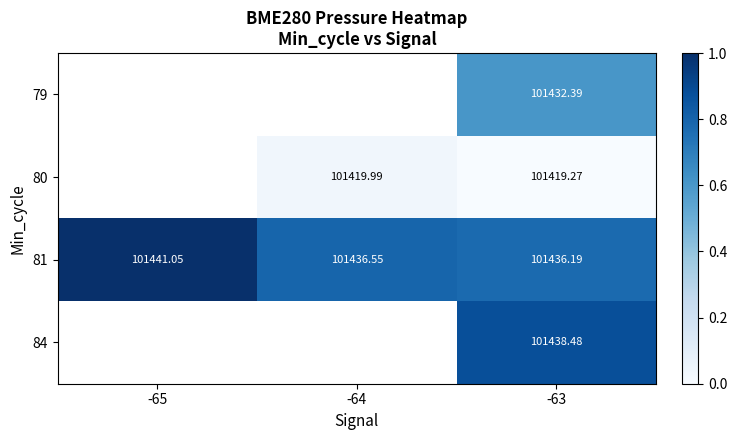

Is the value of 80 at -63 greater than the value of 81 at -64?

No